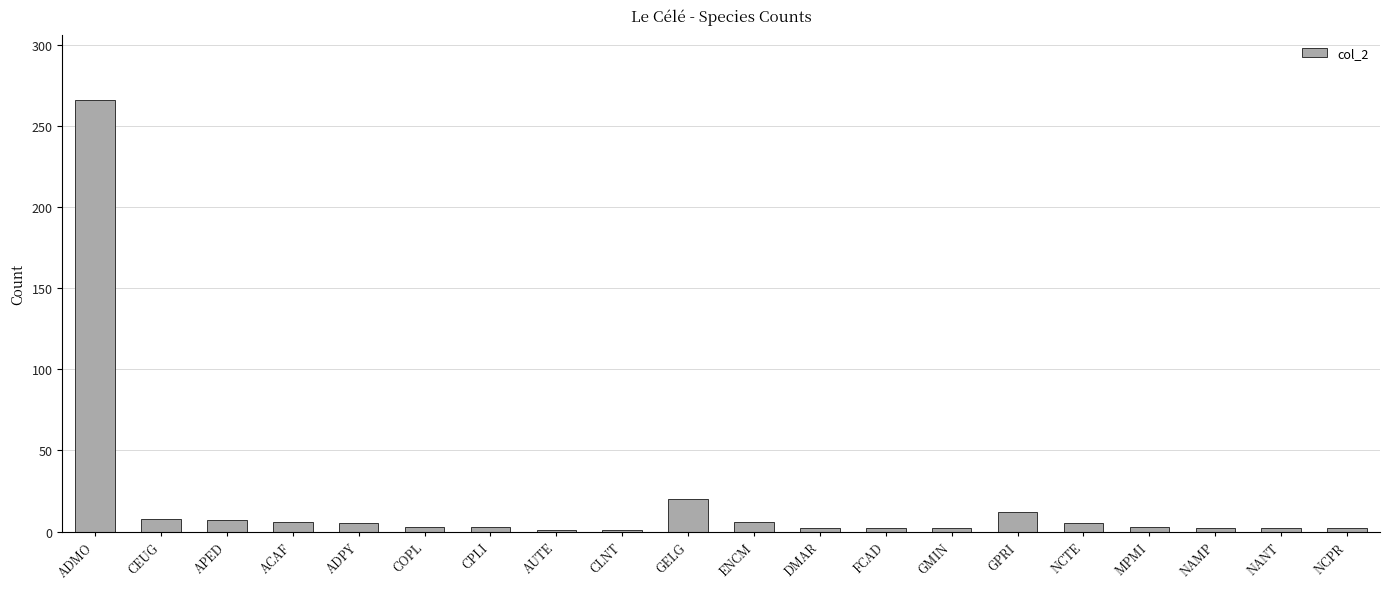

Is it true that the value at APED is 7?

True